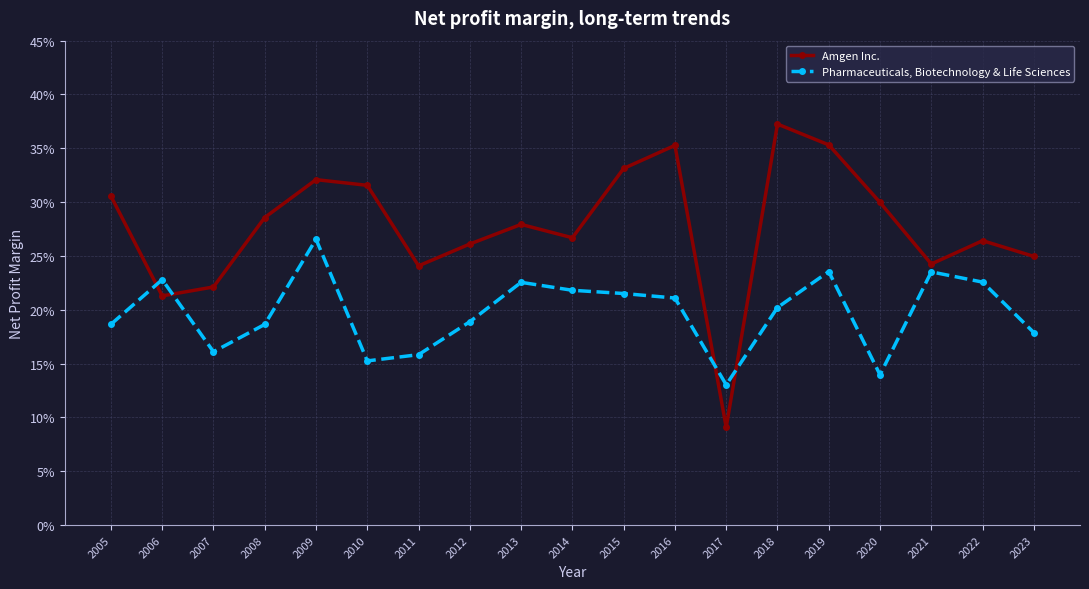

Reading right to left, transcribe all the data shown in this chart.

Amgen Inc.: 0.2	0.3	0.2	0.3	0.4	0.4	0.1	0.4	0.3	0.3	0.3	0.3	0.2	0.3	0.3	0.3	0.2	0.2	0.3
Pharmaceuticals, Biotechnology & Life Sciences: 0.2	0.2	0.2	0.1	0.2	0.2	0.1	0.2	0.2	0.2	0.2	0.2	0.2	0.2	0.3	0.2	0.2	0.2	0.2